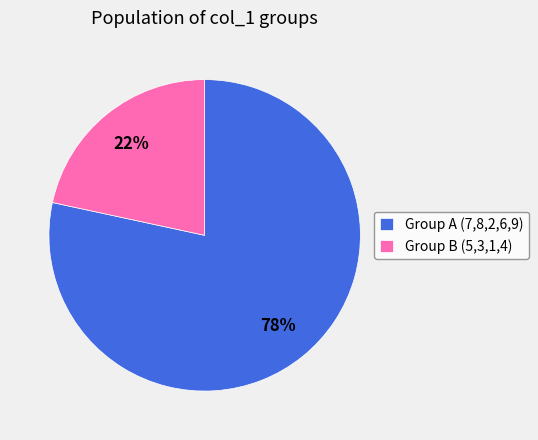

To the nearest percent, what portion does Group B (5,3,1,4) represent?

22%